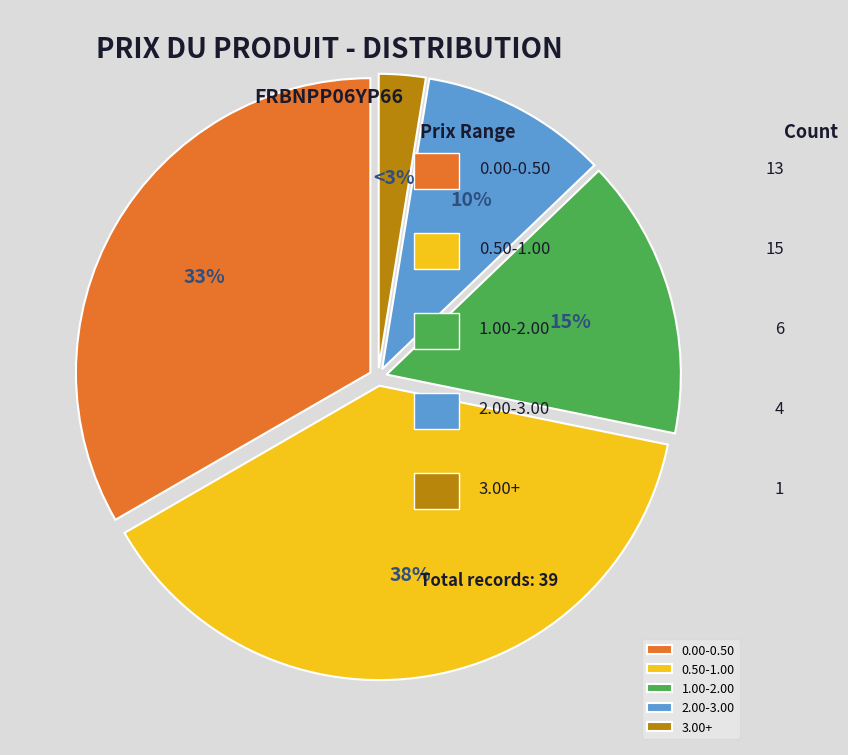

Rank the categories by value from highest to lowest.

0.50-1.00, 0.00-0.50, 1.00-2.00, 2.00-3.00, 3.00+